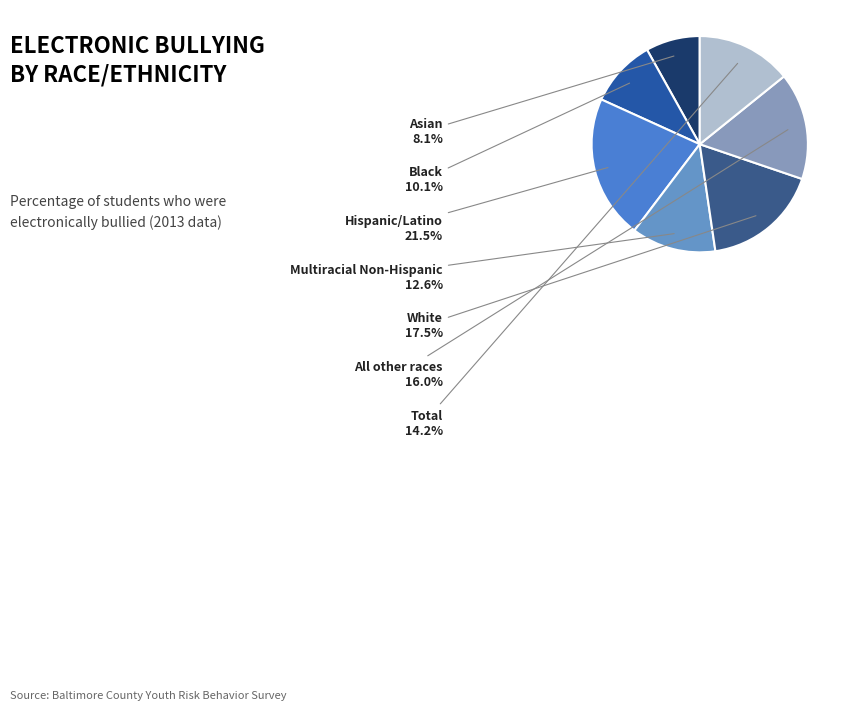

To the nearest percent, what is the difference between the largest and smallest slice percentages?

13%